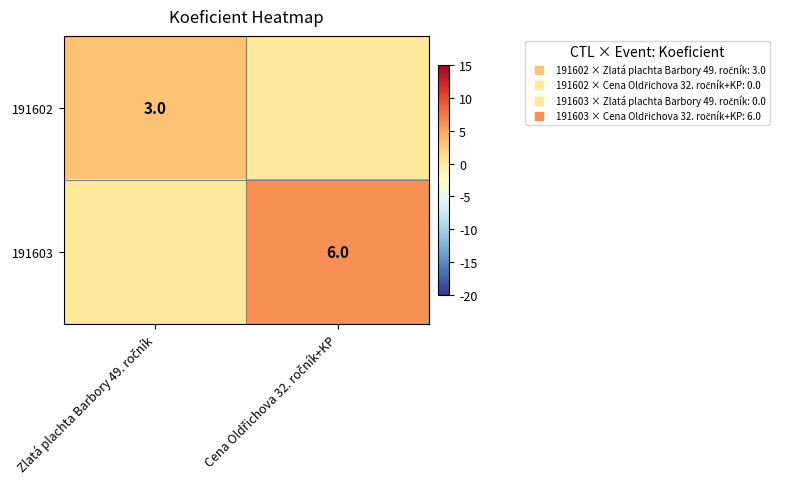

How many 191602 values are between 0 and 3?

2